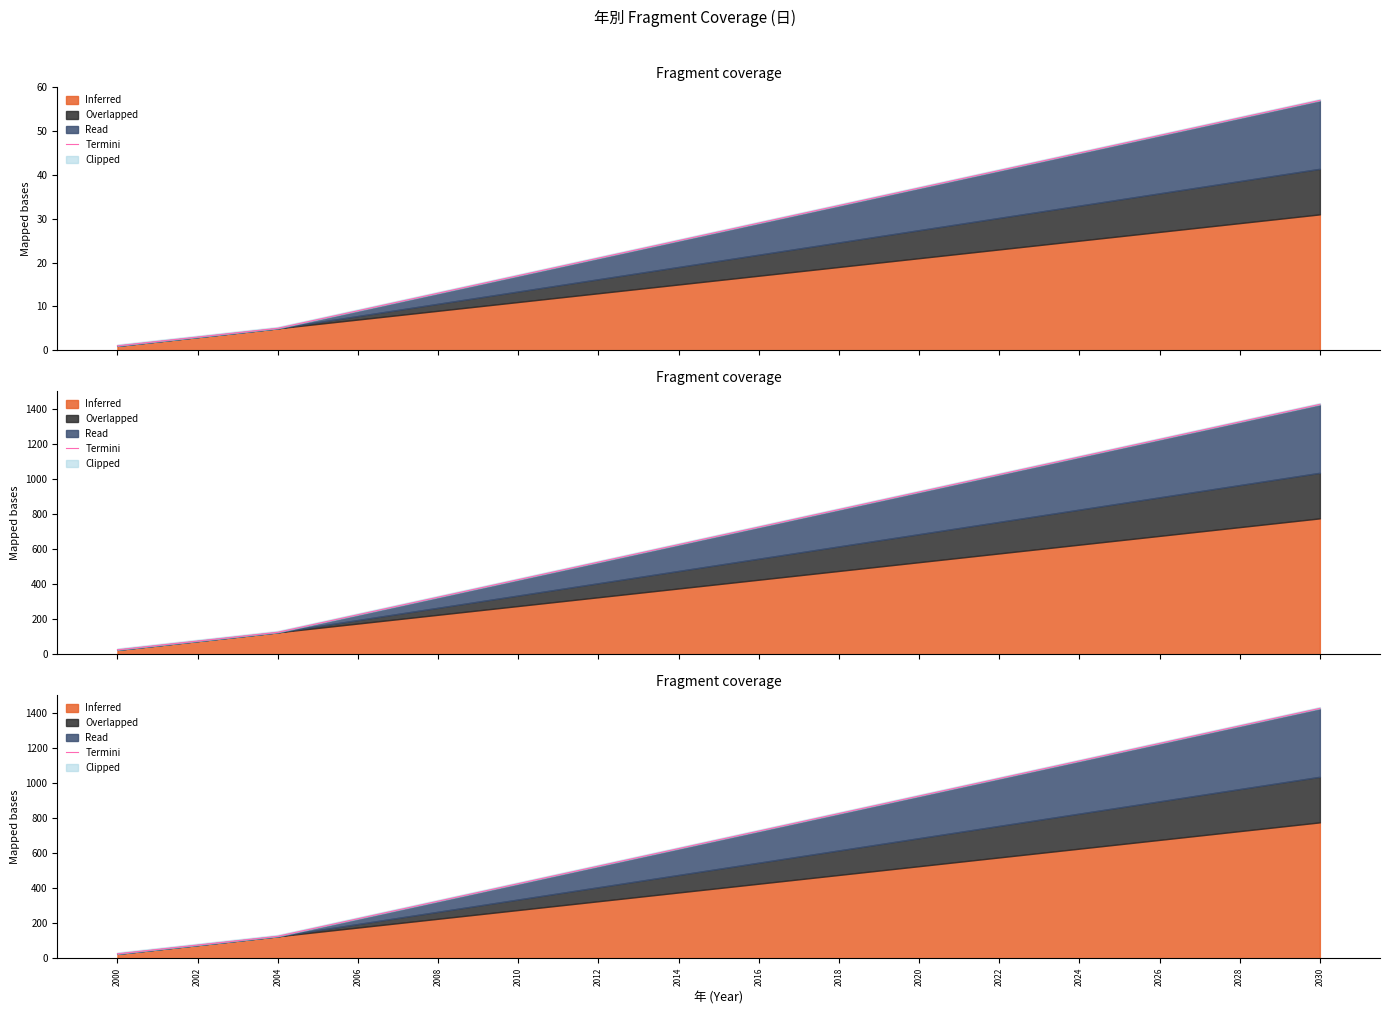

How many data points are above 675?

15